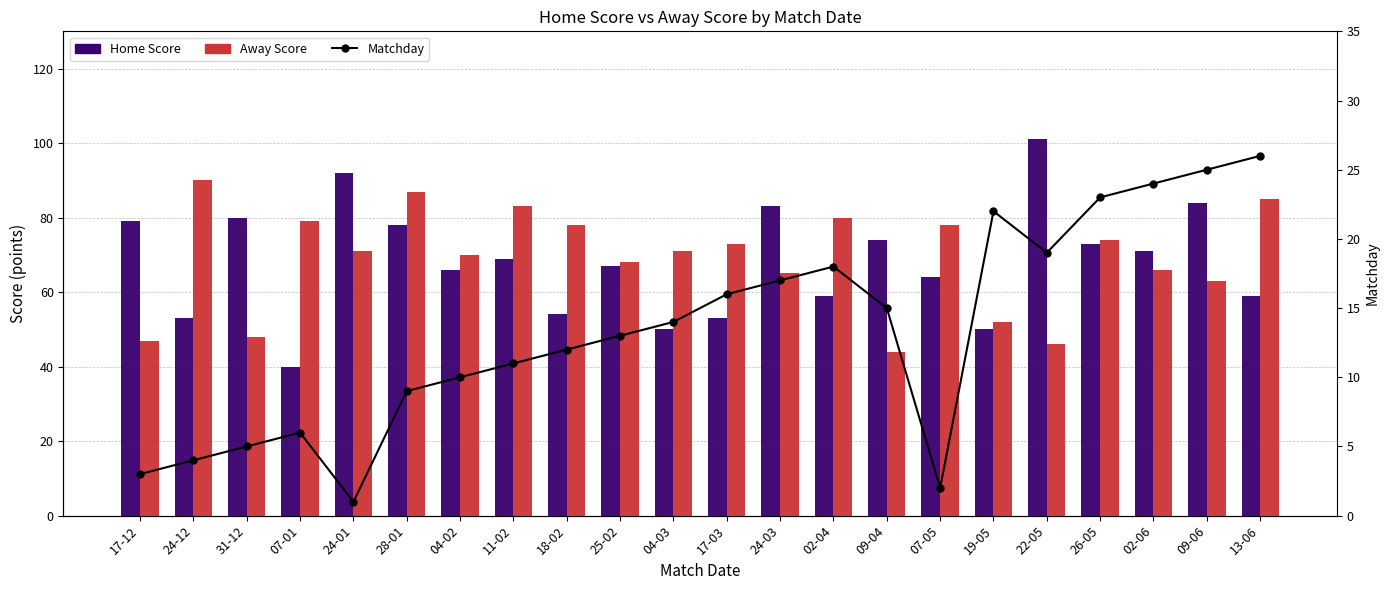

Reading left to right, what are all the values shown in this chart?

Home Score: 17-12=79	24-12=53	31-12=80	07-01=40	24-01=92	28-01=78	04-02=66	11-02=69	18-02=54	25-02=67	04-03=50	17-03=53	24-03=83	02-04=59	09-04=74	07-05=64	19-05=50	22-05=101	26-05=73	02-06=71	09-06=84	13-06=59
Away Score: 17-12=47	24-12=90	31-12=48	07-01=79	24-01=71	28-01=87	04-02=70	11-02=83	18-02=78	25-02=68	04-03=71	17-03=73	24-03=65	02-04=80	09-04=44	07-05=78	19-05=52	22-05=46	26-05=74	02-06=66	09-06=63	13-06=85
Matchday: 17-12=3	24-12=4	31-12=5	07-01=6	24-01=1	28-01=9	04-02=10	11-02=11	18-02=12	25-02=13	04-03=14	17-03=16	24-03=17	02-04=18	09-04=15	07-05=2	19-05=22	22-05=19	26-05=23	02-06=24	09-06=25	13-06=26